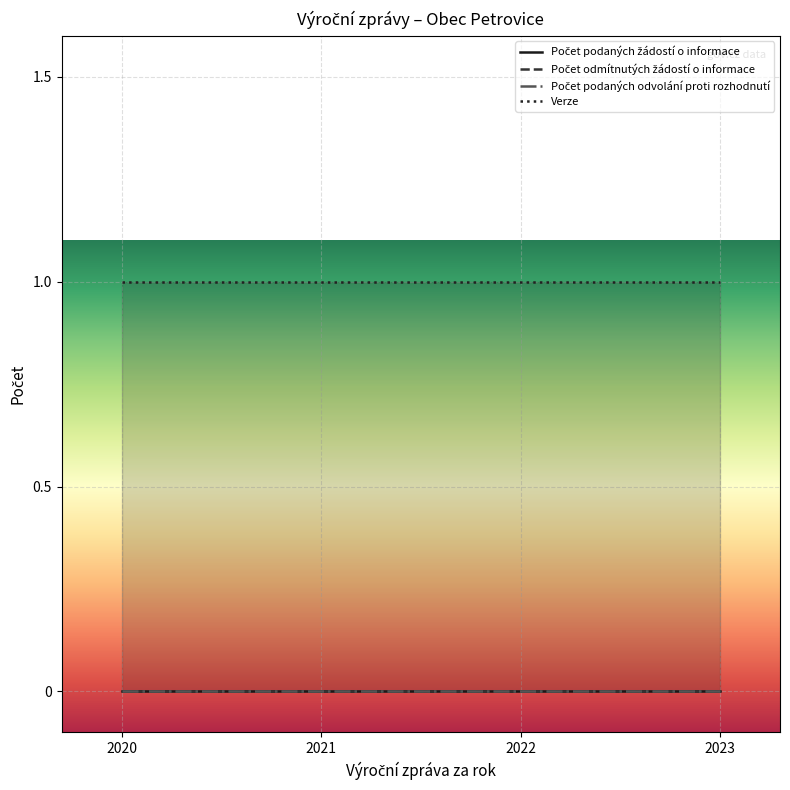

Is the value of Verze at 2023 greater than the value of Počet podaných žádostí o informace at 2022?

Yes